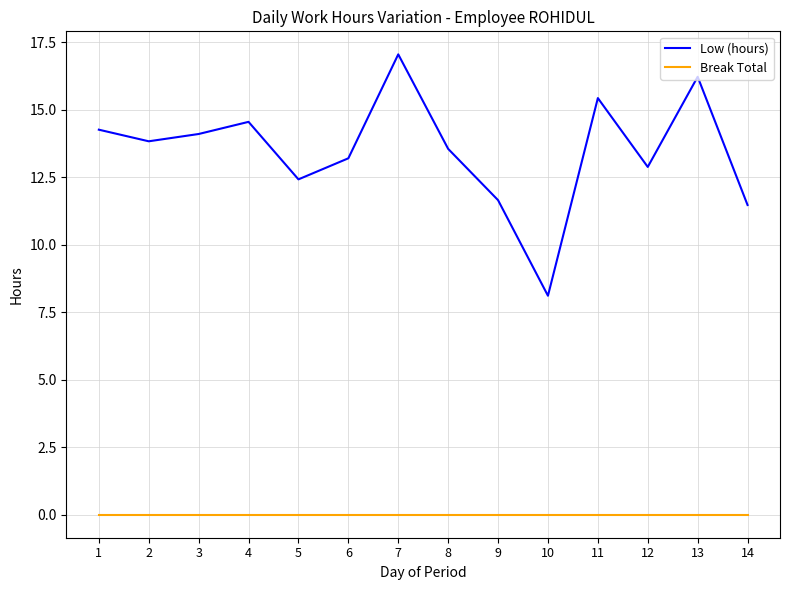

True or false: Break Total and Low (hours) intersect in this chart.

False